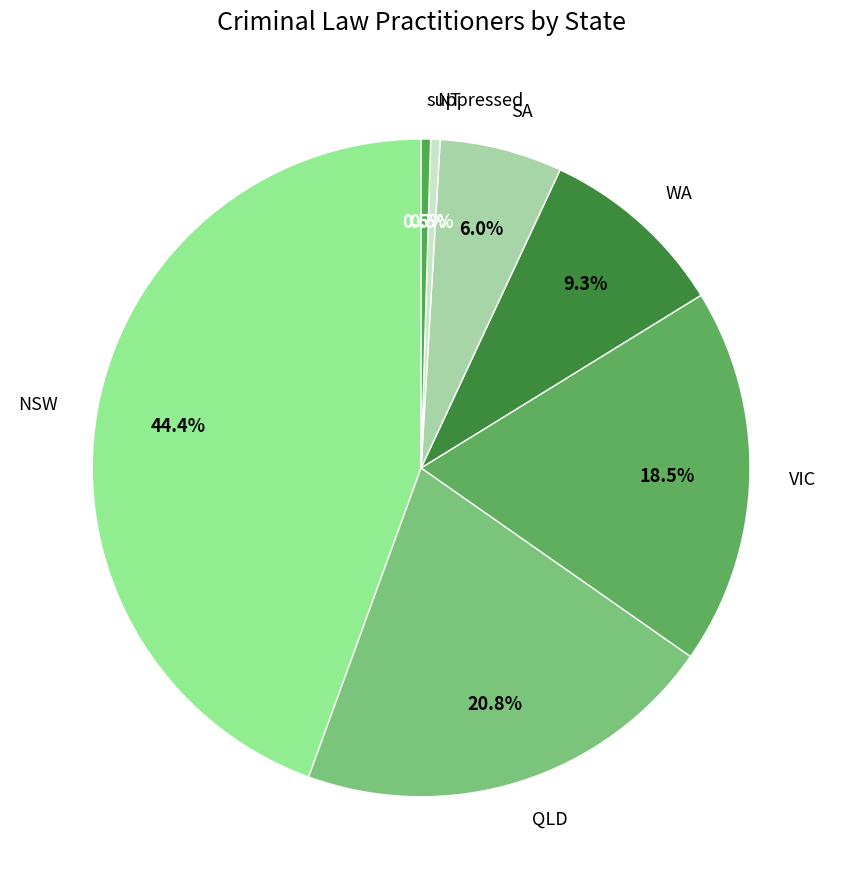

Which has a higher value, NSW or WA?

NSW